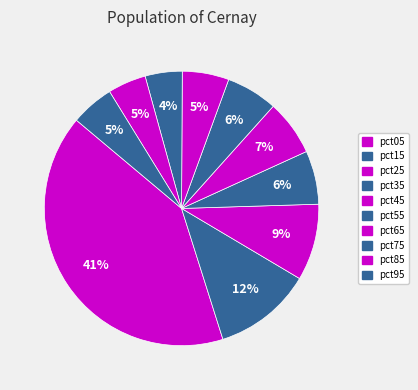

Combined, what portion of the pie is pct65 and pct55?

11.6%